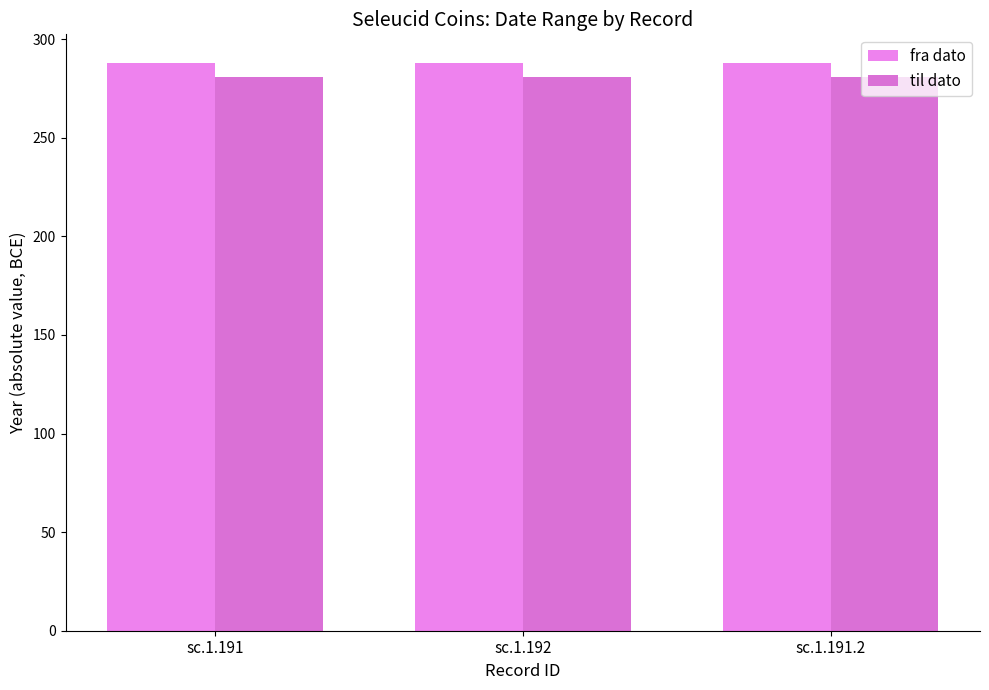

Are the bars horizontal?

No